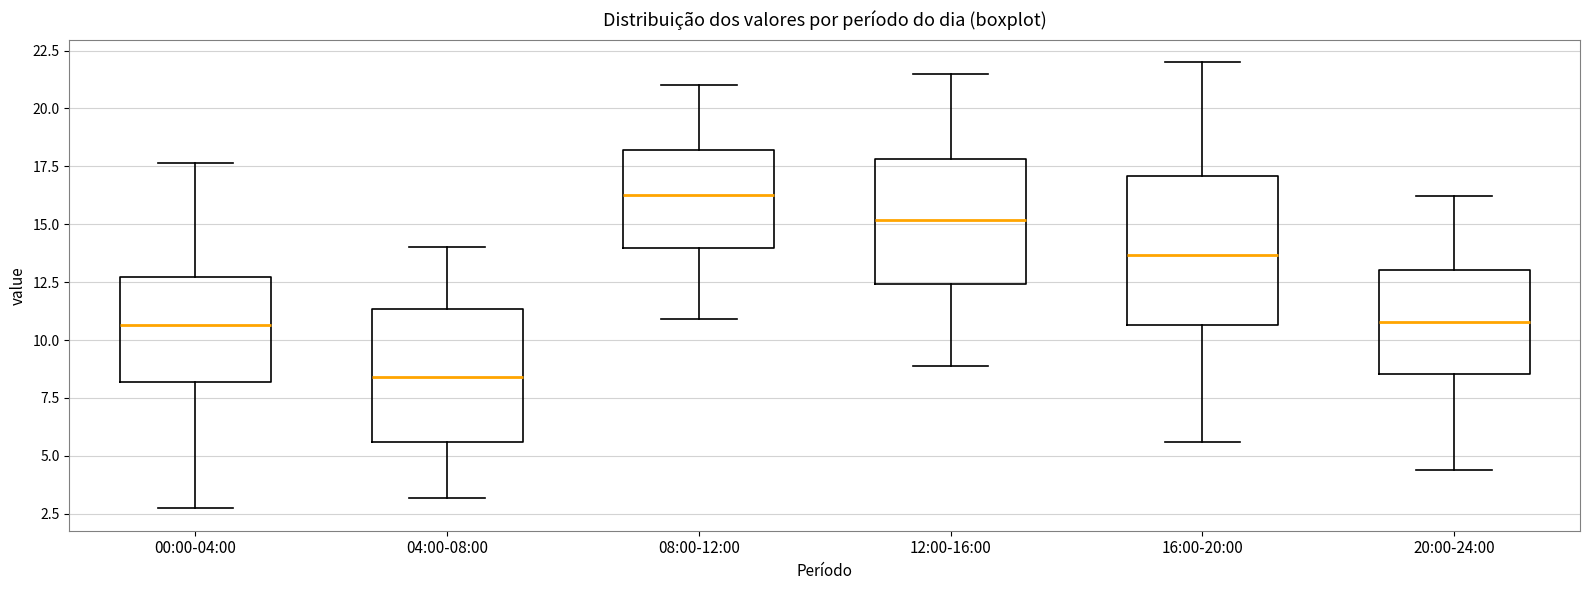

Which box's median line is the highest?

08:00-12:00